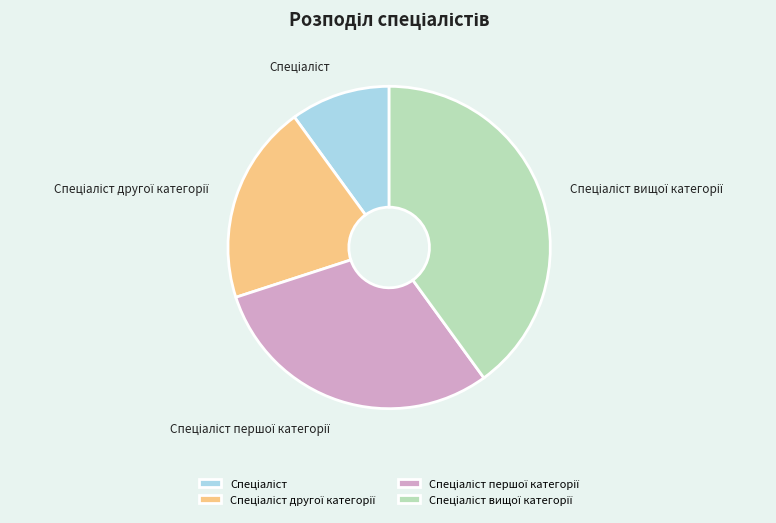

Is there any slice that represents more than half of the pie?

No